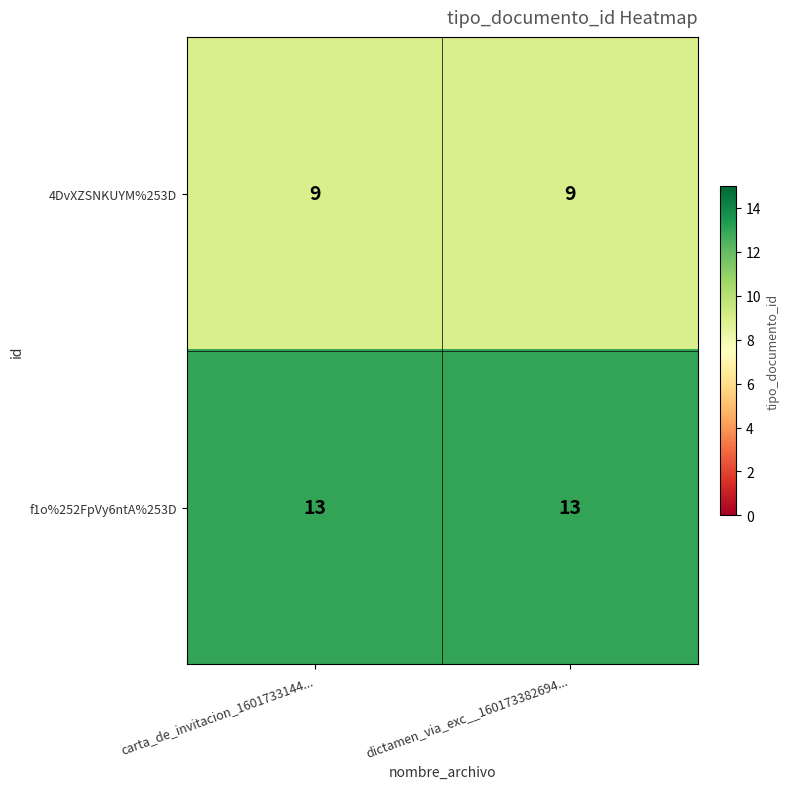

What is the total value across all series at dictamen_via_exc__160173382694...?

22